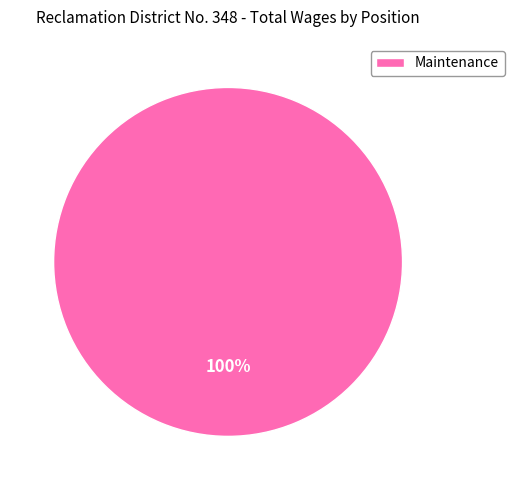

Count the number of slices in the pie.

1